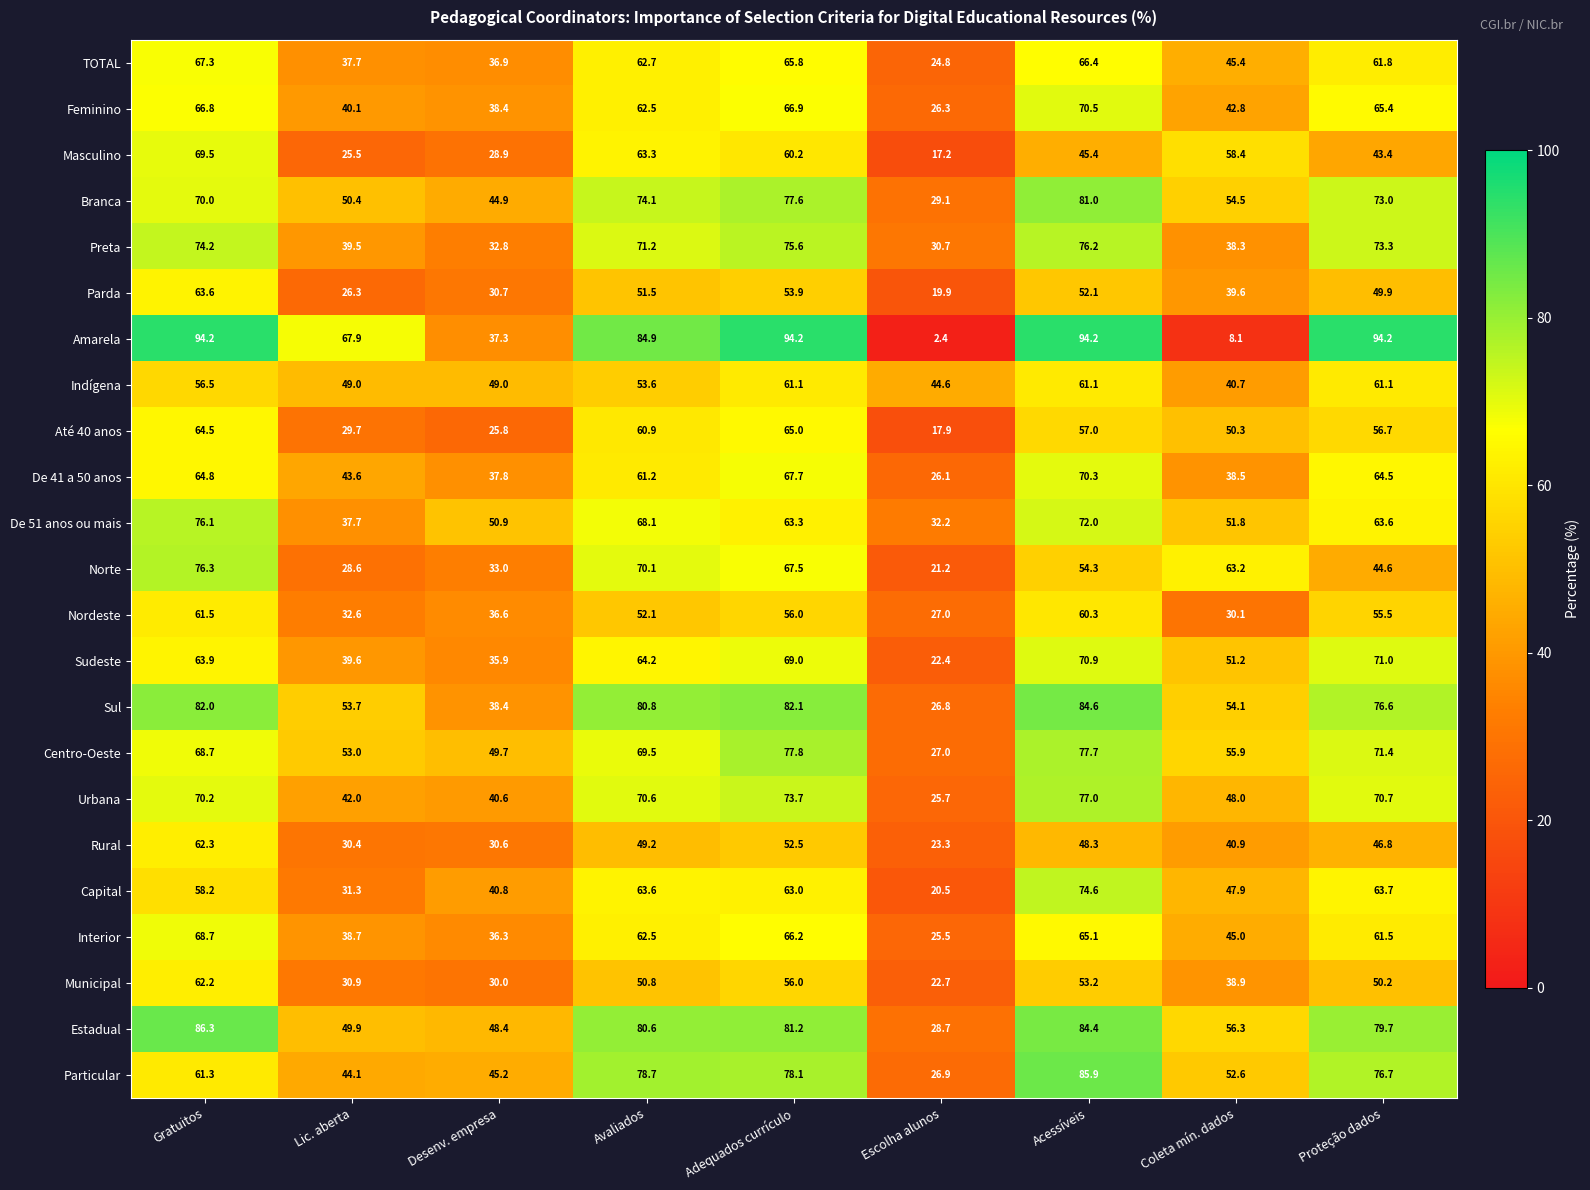

At which category is the sum across all series the highest?

Gratuitos